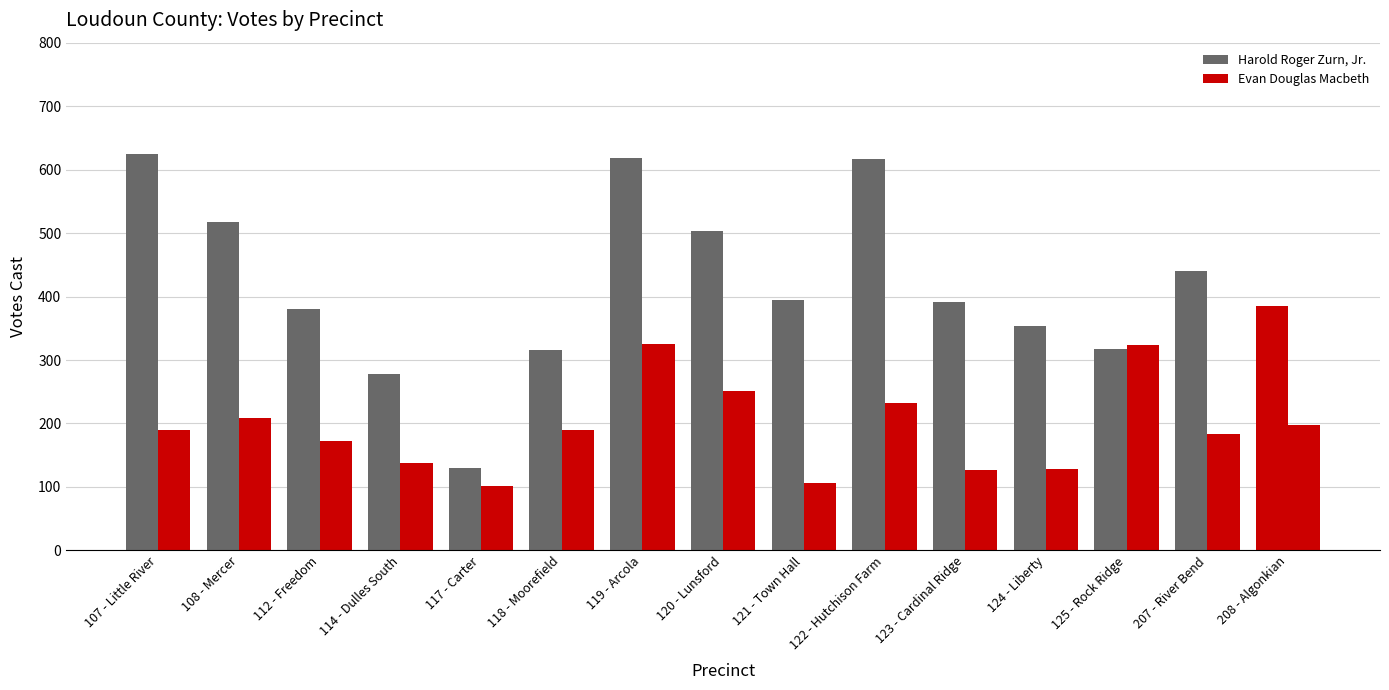

How many categories are shown in the chart?

15